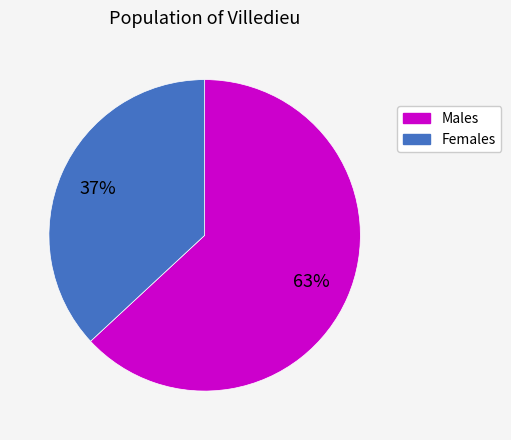

Is there a majority slice in this chart?

Yes